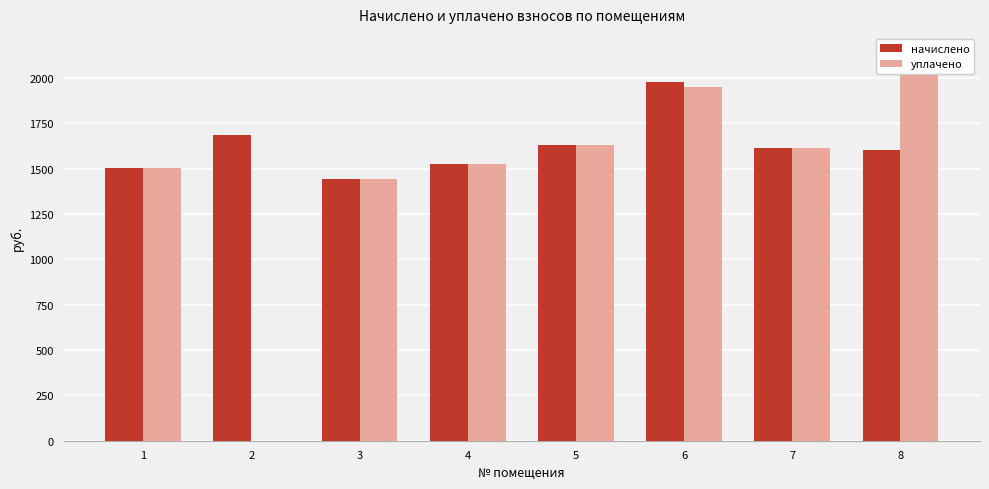

What are all the series names shown in the legend?

начислено, уплачено